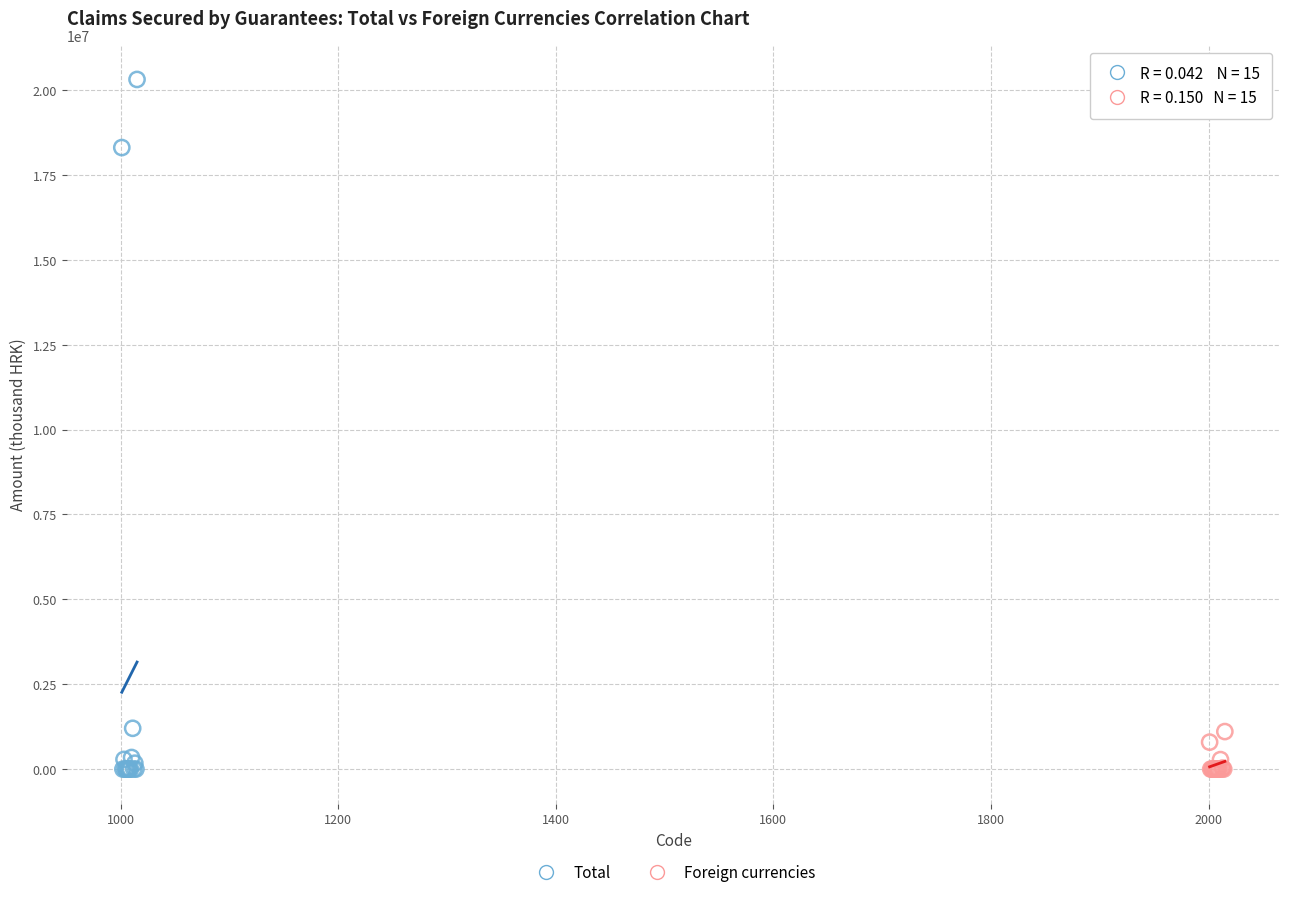

Which series contains the highest Y value?

Total